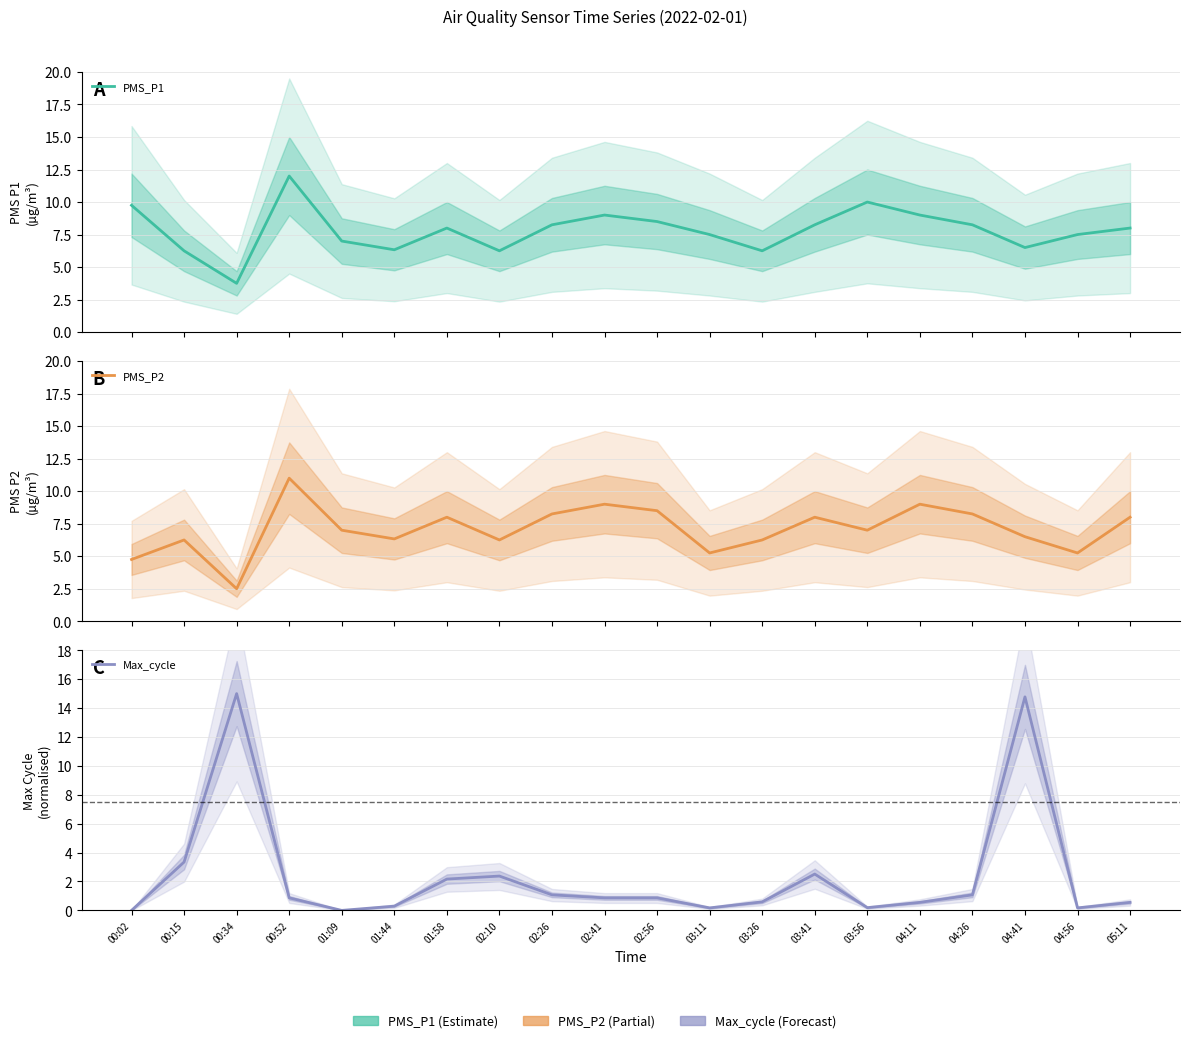

Reading left to right, extract all data points from this chart.

PMS_P1: 9.8	6.2	3.8	12.0	7.0	6.3	8.0	6.2	8.2	9.0	8.5	7.5	6.2	8.2	10.0	9.0	8.2	6.5	7.5	8.0
PMS_P2: 4.8	6.2	2.5	11.0	7.0	6.3	8.0	6.2	8.2	9.0	8.5	5.2	6.2	8.0	7.0	9.0	8.2	6.5	5.2	8.0
Max_cycle: 0.0	3.3	15.0	0.9	0.0	0.3	2.2	2.4	1.1	0.9	0.9	0.2	0.6	2.5	0.2	0.6	1.1	14.8	0.2	0.6